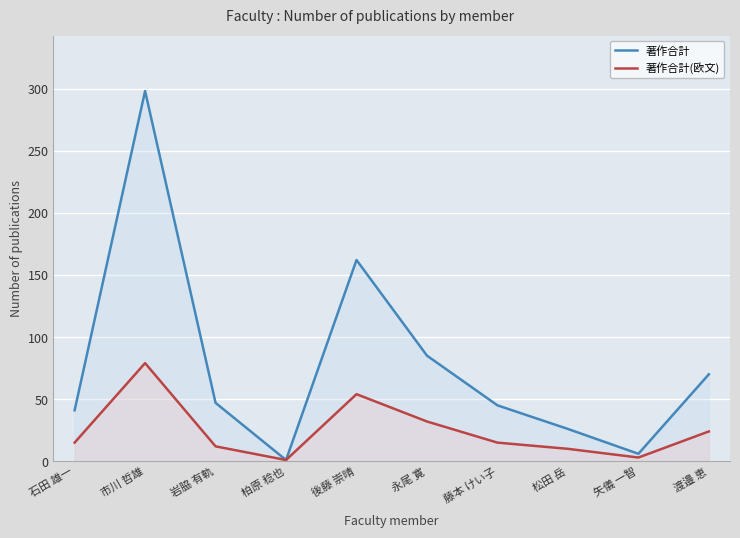

What position from the right is 柏原 稔也?

7